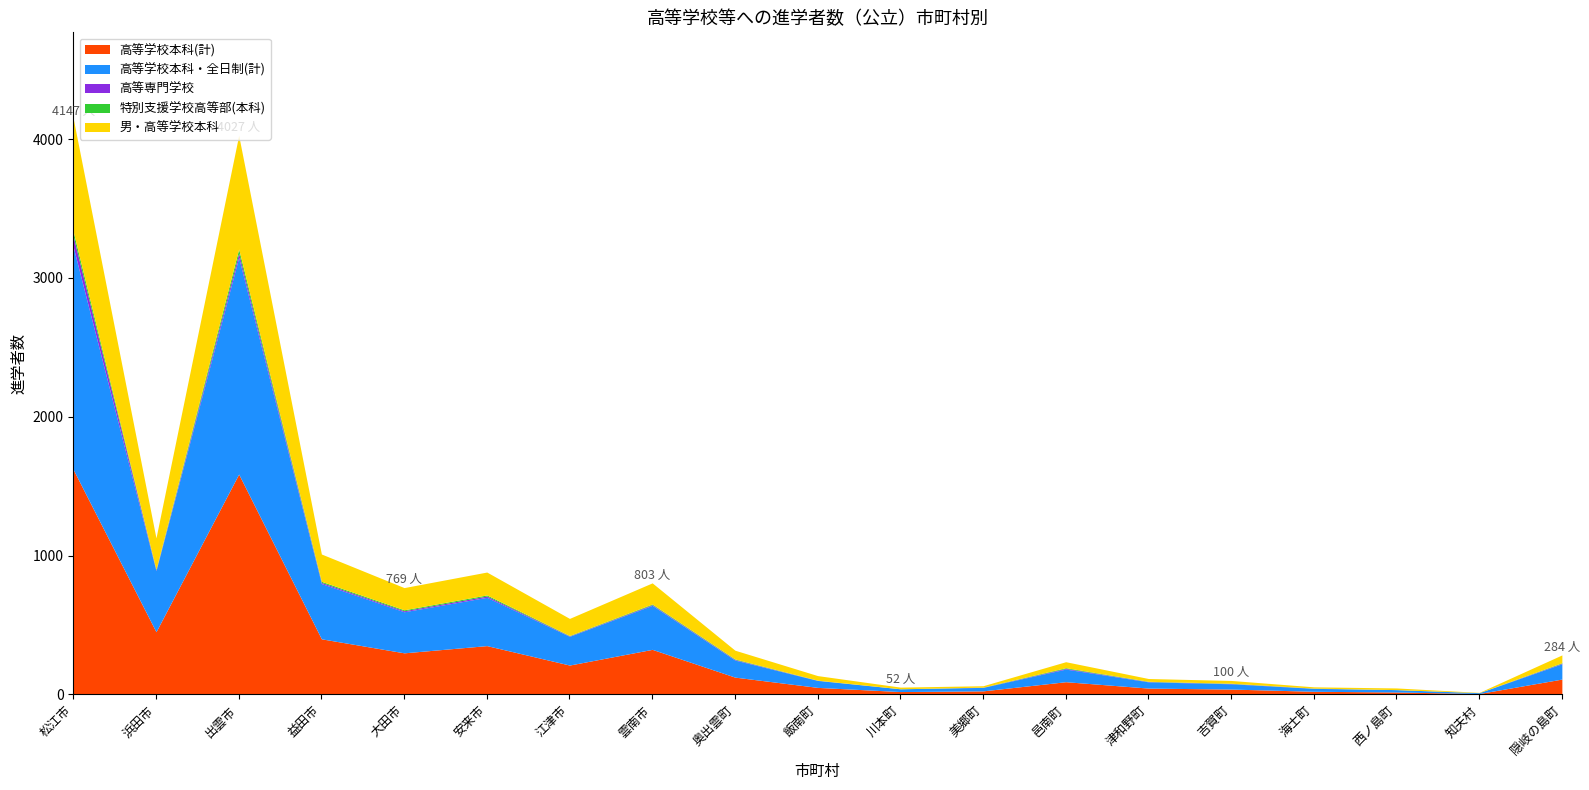

Rank the categories by 高等学校本科(計) value from highest to lowest.

松江市, 出雲市, 浜田市, 益田市, 安来市, 雲南市, 大田市, 江津市, 奥出雲町, 隠岐の島町, 邑南町, 飯南町, 津和野町, 吉賀町, 美郷町, 海士町, 川本町, 西ノ島町, 知夫村